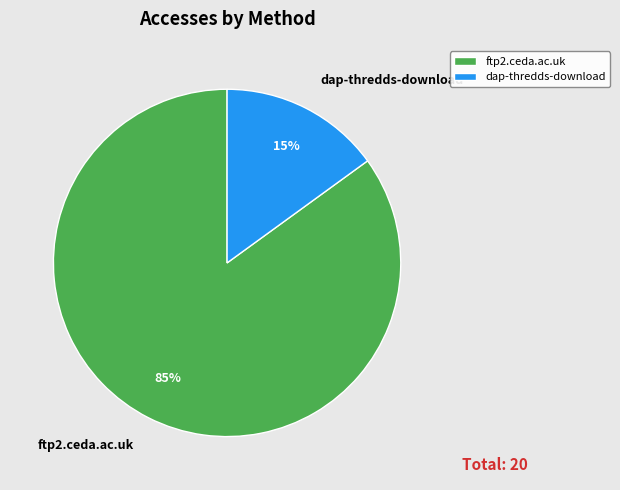

What is the ratio of the value at dap-thredds-download to the value at ftp2.ceda.ac.uk?

0.2